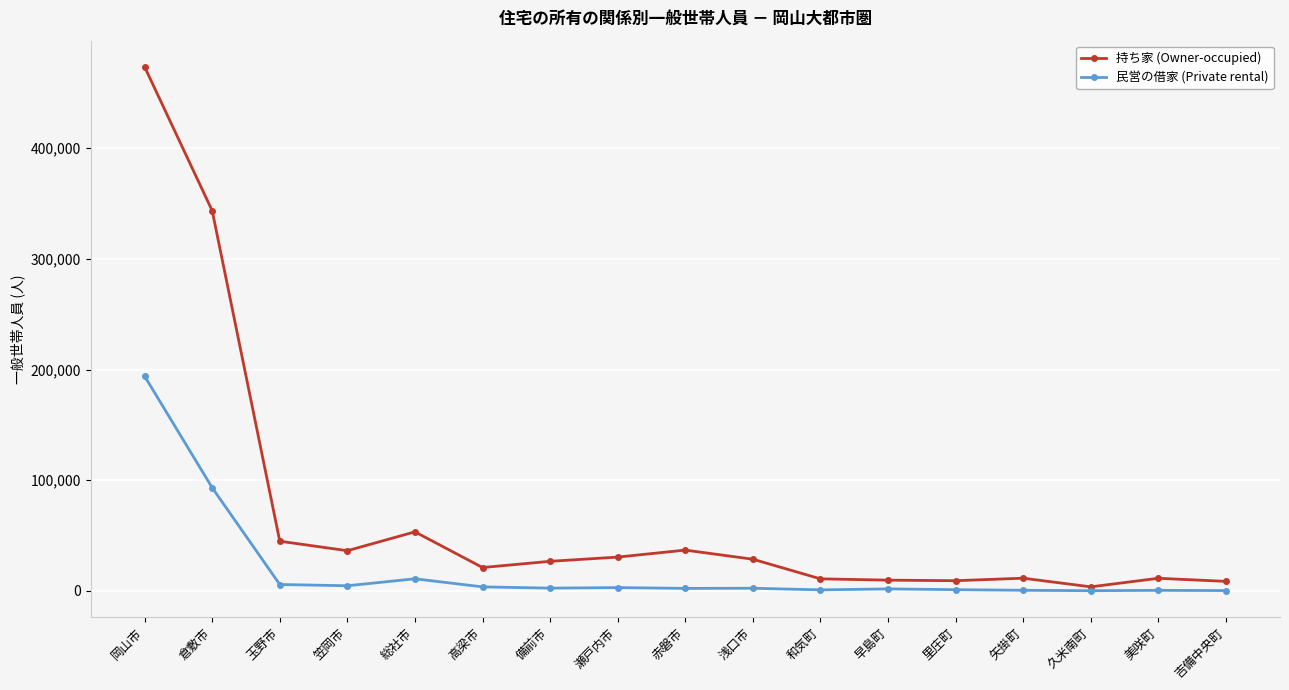

Which series has the largest range (max minus min)?

持ち家 (Owner-occupied)